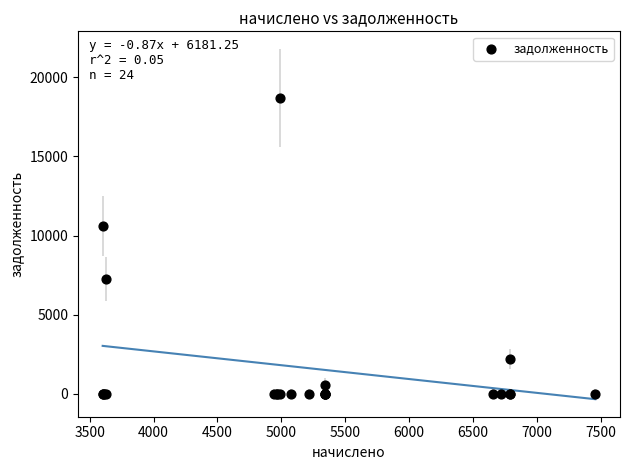

What Y value in the scatter plot is closest to 9346?

10621.6